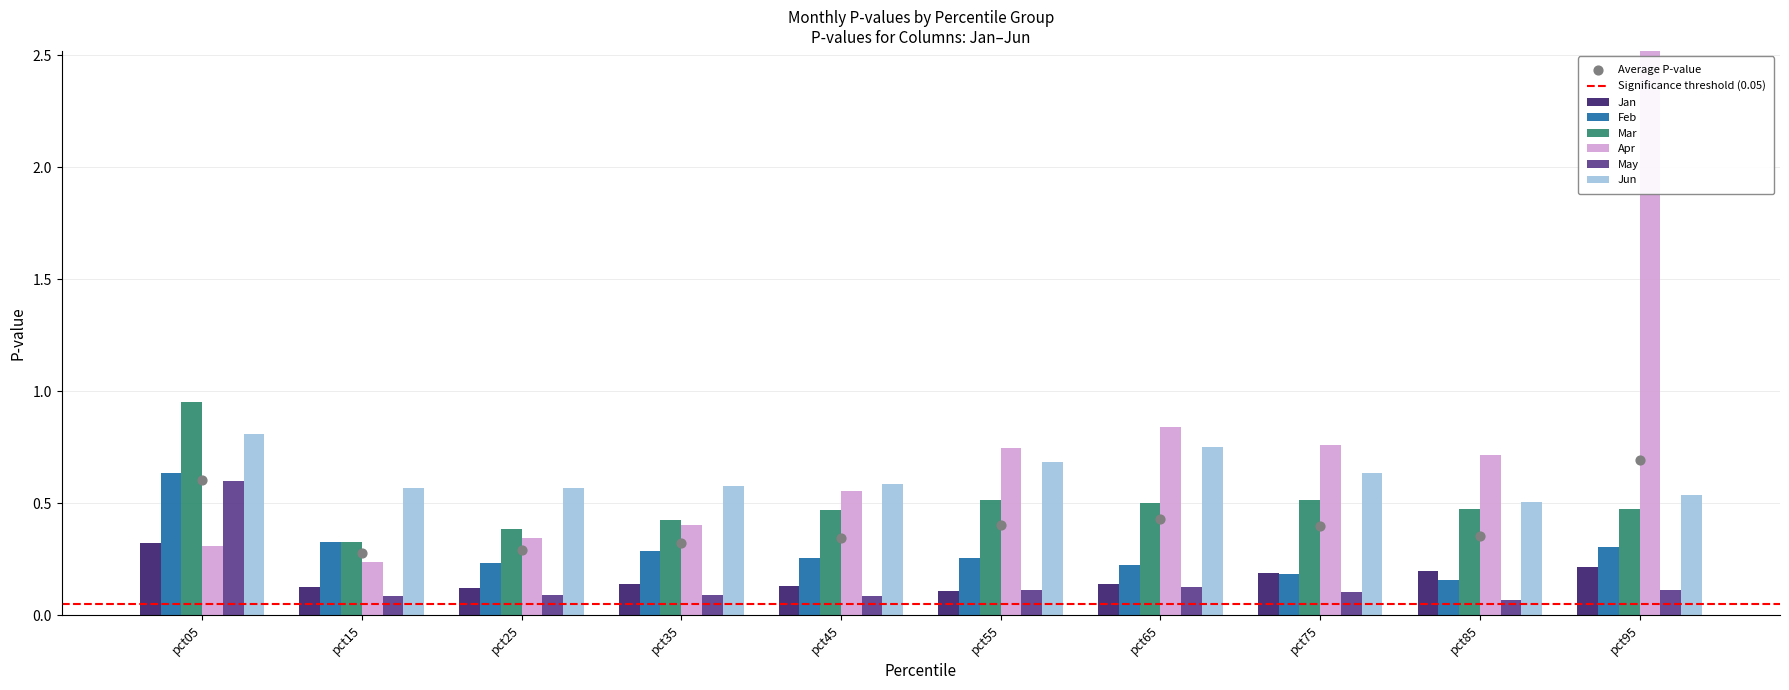

Is the value of May at pct85 greater than the value of Feb at pct95?

No